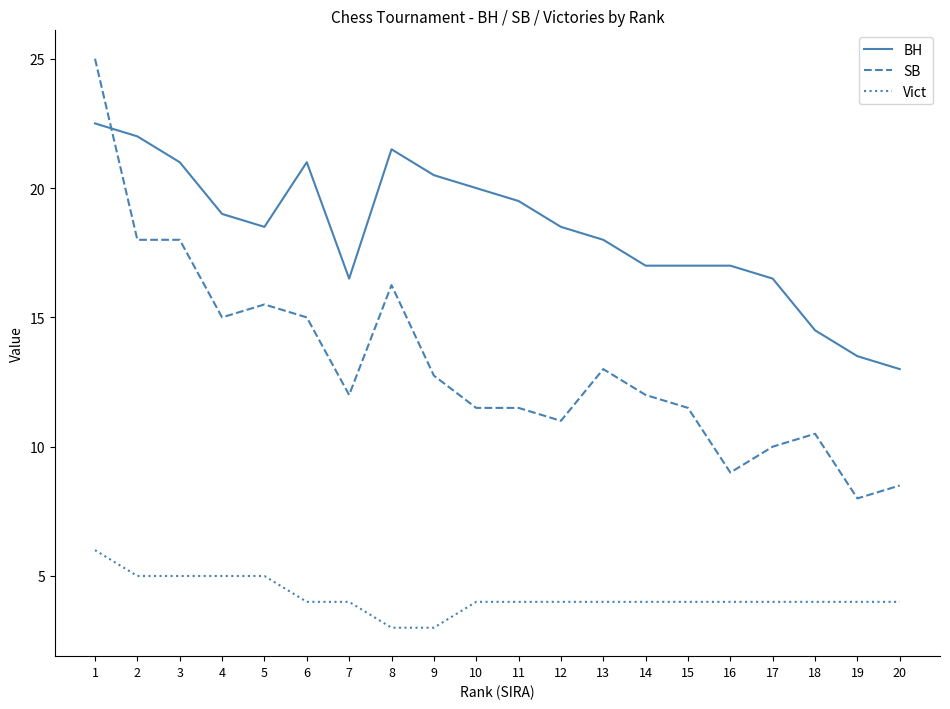

What is the greatest value displayed?

25.0